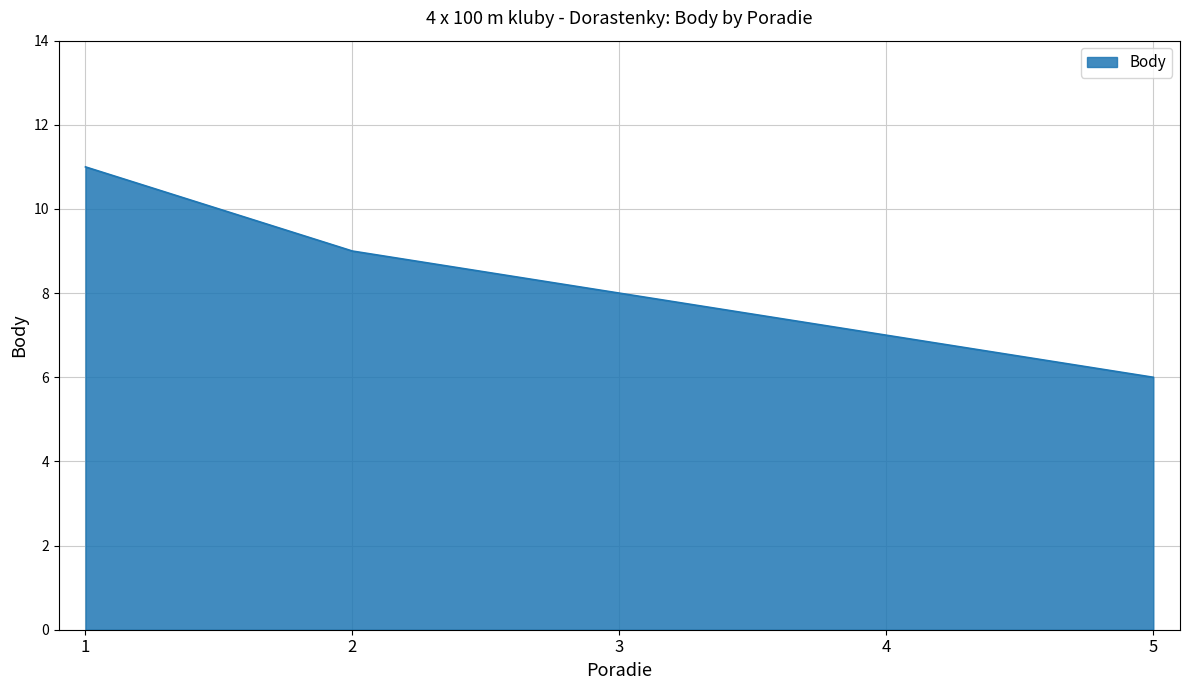

What is the approximate value at 3?

8